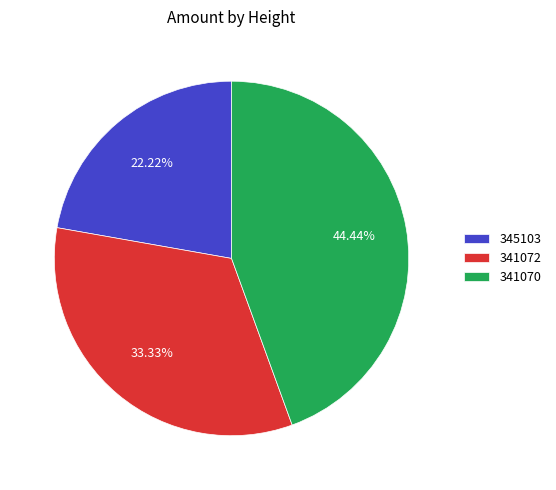

Which category has the biggest portion of the pie?

341070